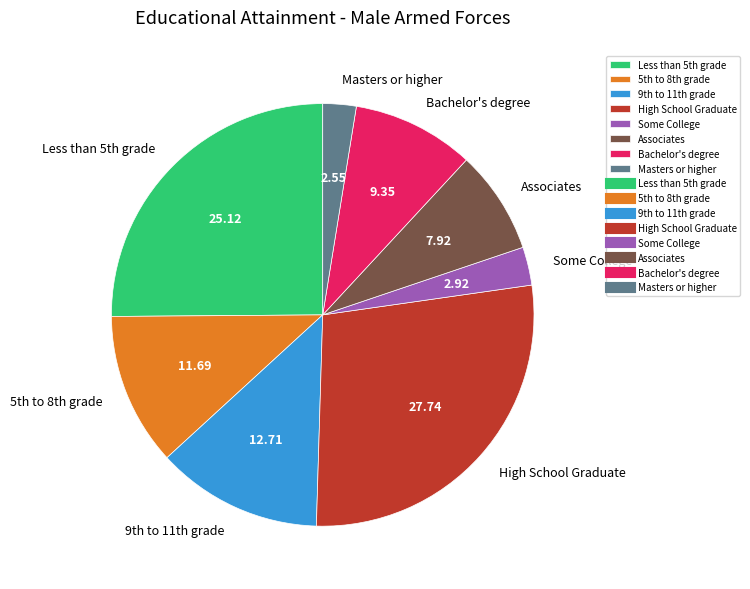

How many slices are in this pie chart?

8